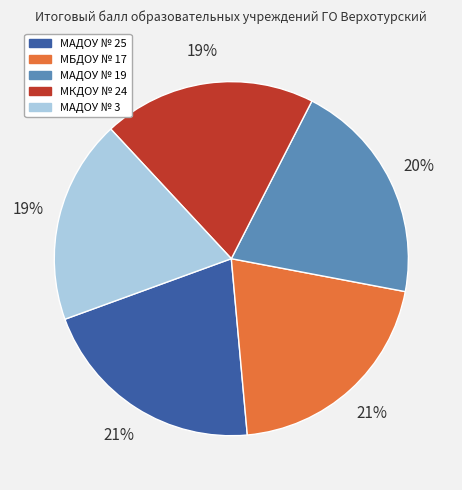

What percentage is the МАДОУ № 3 slice, to the nearest percent?

19%